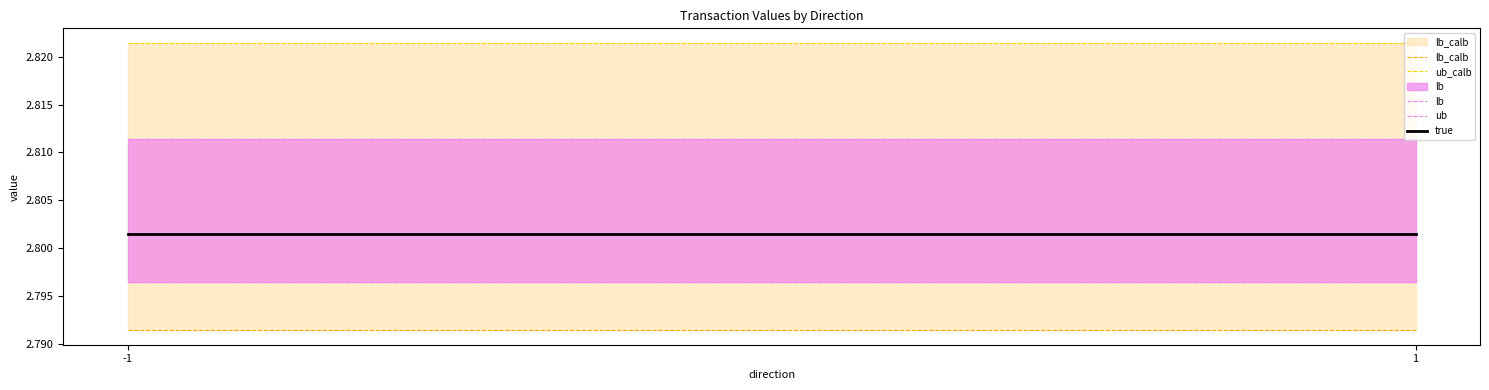

What are all the series names shown in the legend?

lb_calb, ub_calb, lb, ub, true